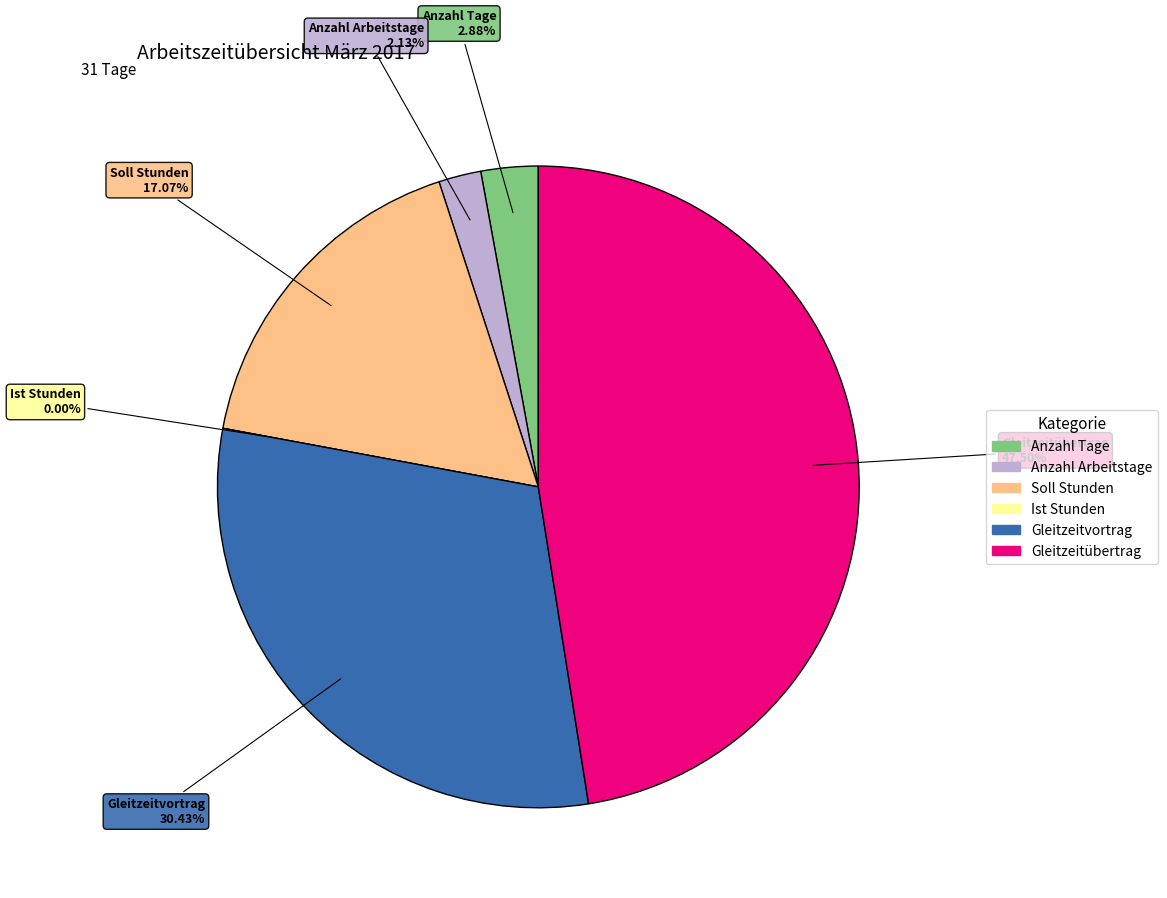

To the nearest percent, what is the average slice percentage?

17%